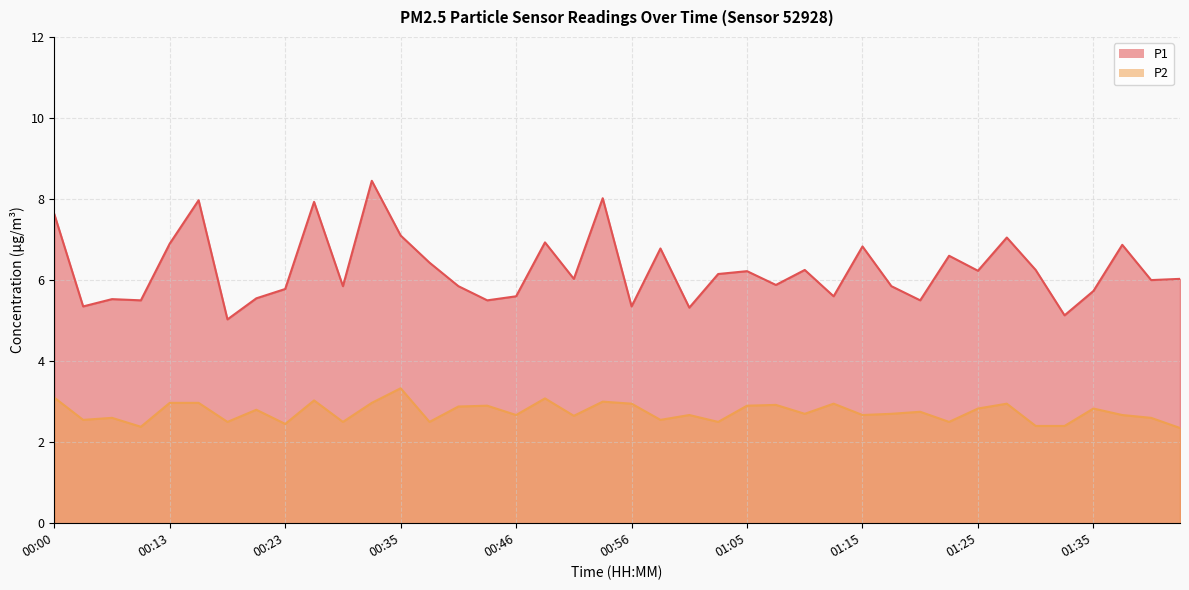

List the series in order of their overall mean, lowest first.

P2, P1